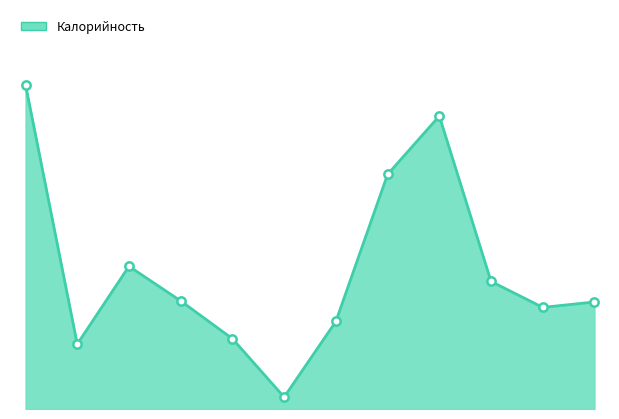

Does the chart display data point markers on the line(s)?

No